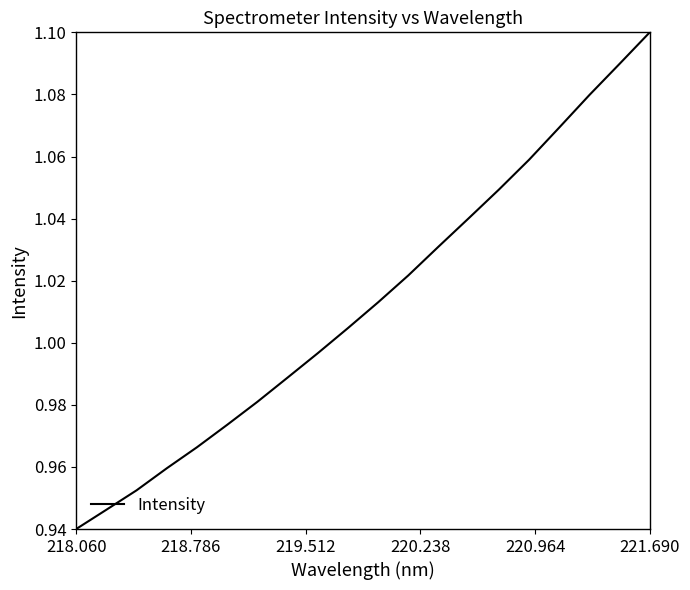

Reading left to right, transcribe all the data shown in this chart.

0.9	0.9	1.0	1.0	1.0	1.0	1.0	1.0	1.0	1.0	1.0	1.0	1.0	1.0	1.0	1.1	1.1	1.1	1.1	1.1